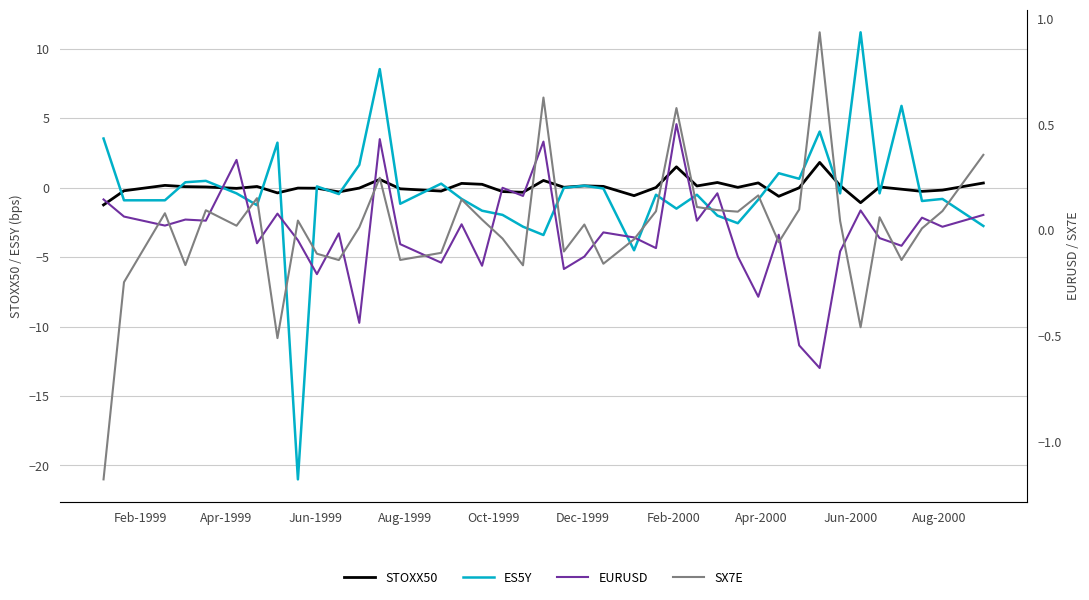

What value does the EURUSD series have at Feb-2000?

-0.1